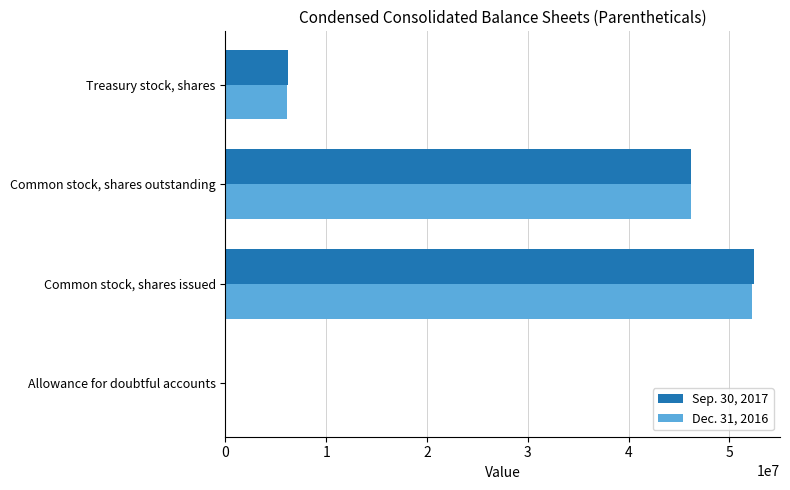

The Dec. 31, 2016 series shows 46152958.0 at Common stock, shares outstanding. True or false?

True